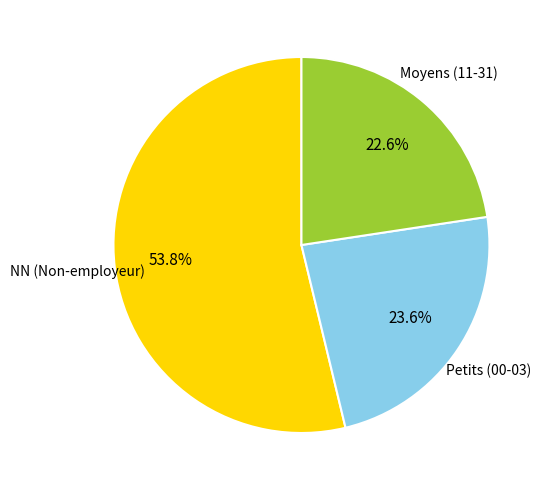

How much of the chart is everything except Petits (00-03)?

76.4%